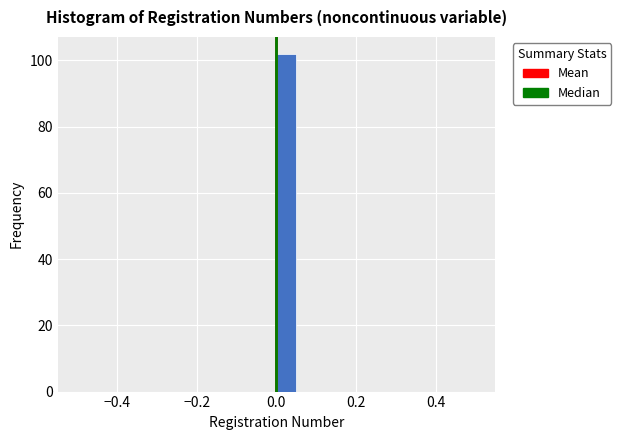

Around what value on the x-axis is the tallest bar? Give the approximate position of its centre, as read against the axis.

0.02